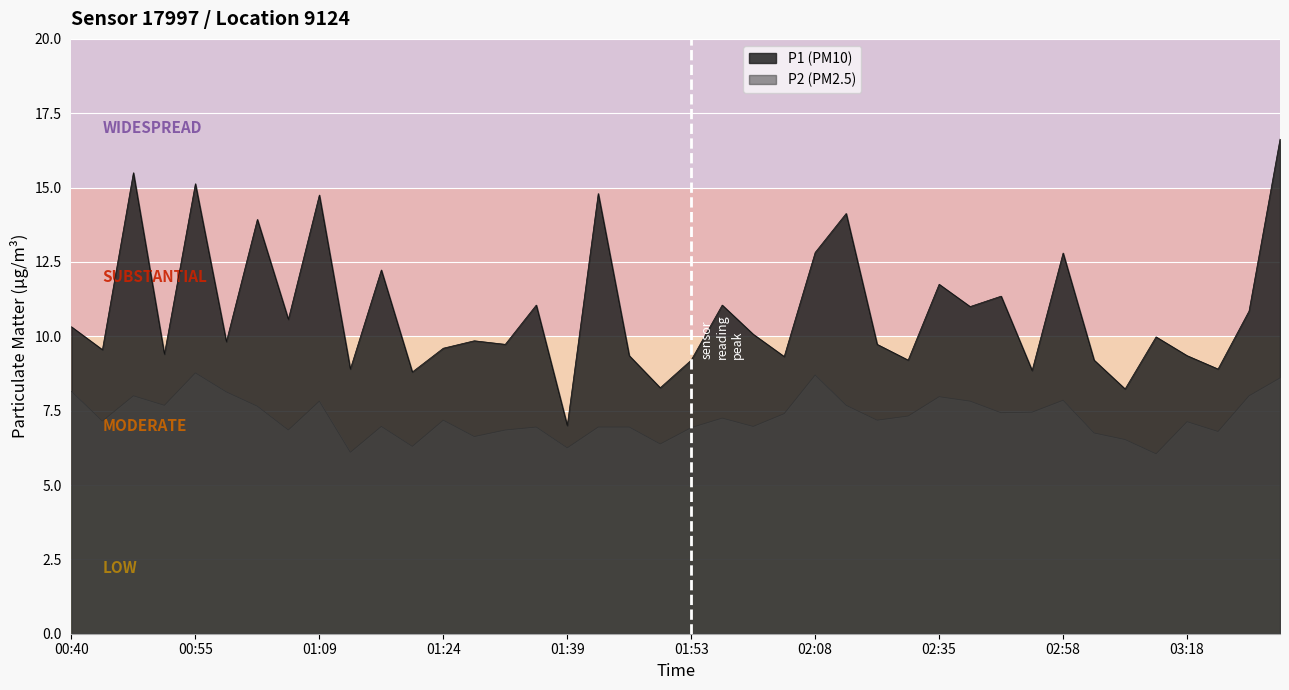

At how many categories does at least one series exceed 13?

7